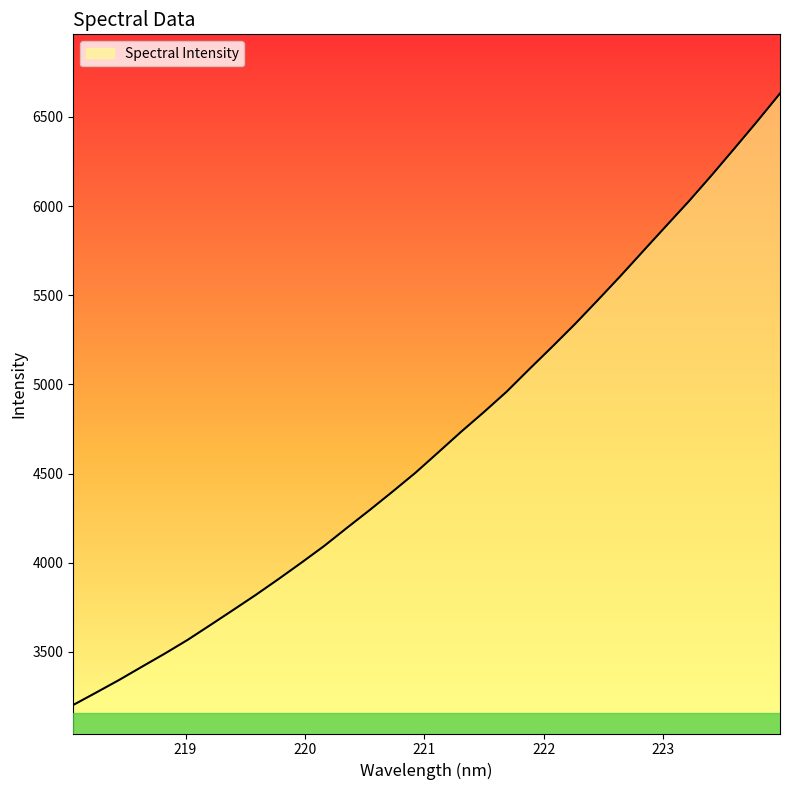

What is the maximum value shown in the chart?

6631.5